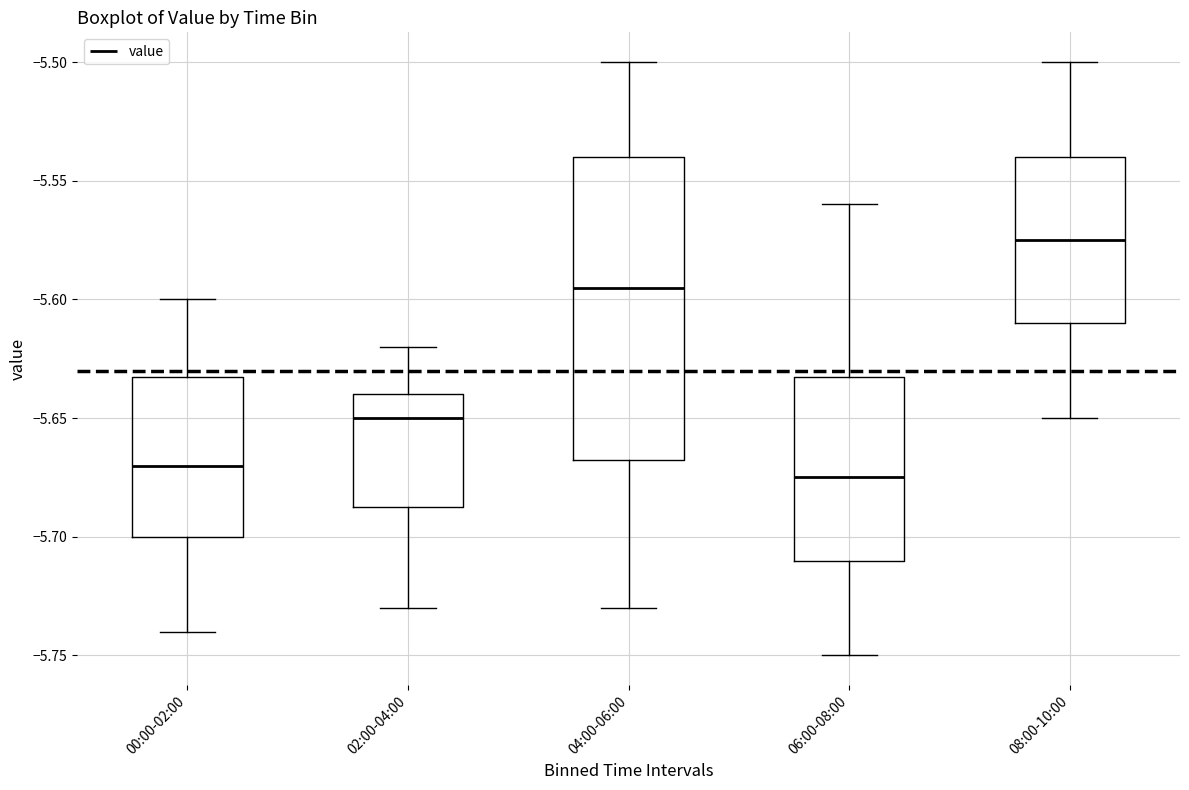

Which box's median line is the highest?

08:00-10:00